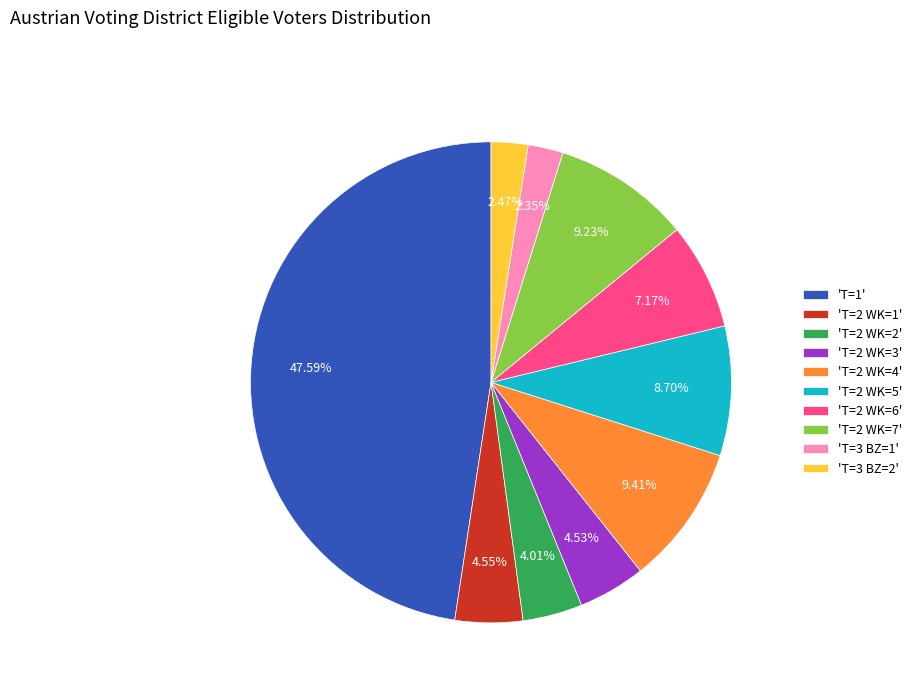

Which has a higher value, 'T=2 WK=3' or 'T=2 WK=5'?

'T=2 WK=5'